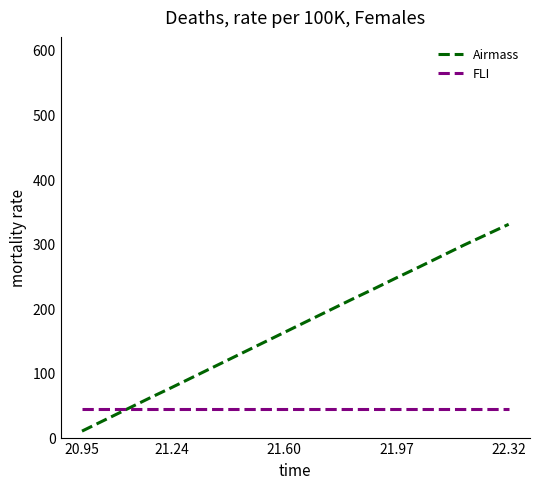

Which series has the largest total across all categories?

Airmass